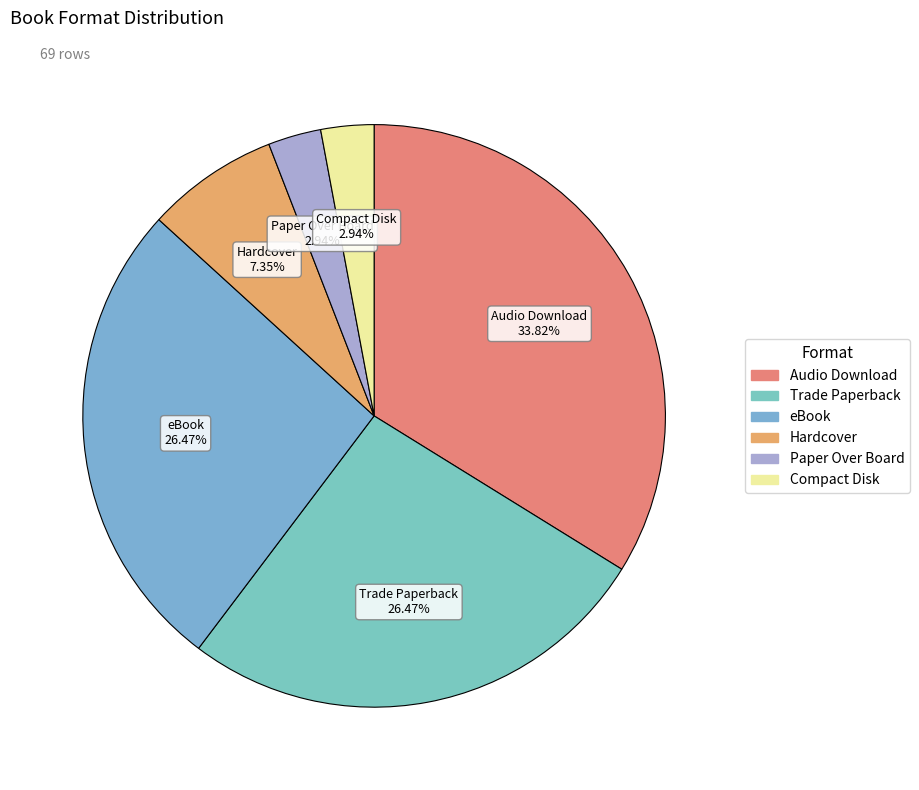

To the nearest percent, what is the difference between the largest and smallest slice percentages?

31%